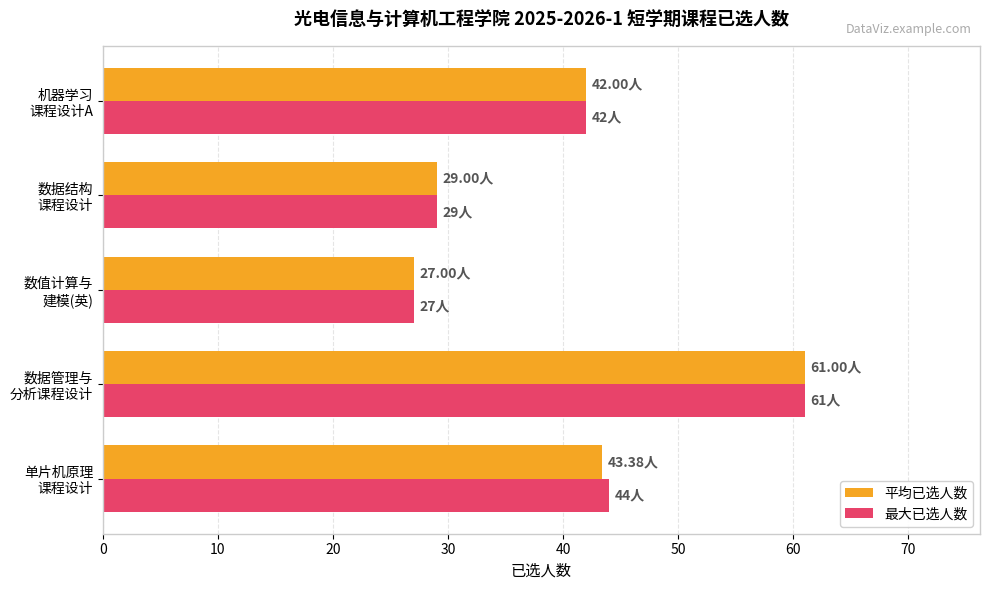

How many data points does each series have?

5